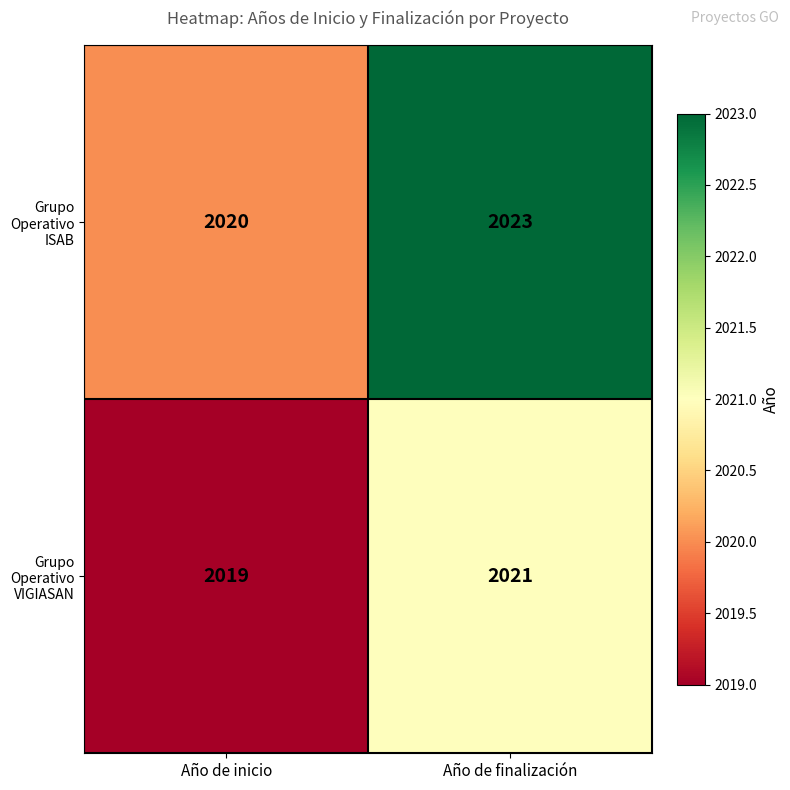

What is the average value of the Grupo Operativo ISAB series?

2022